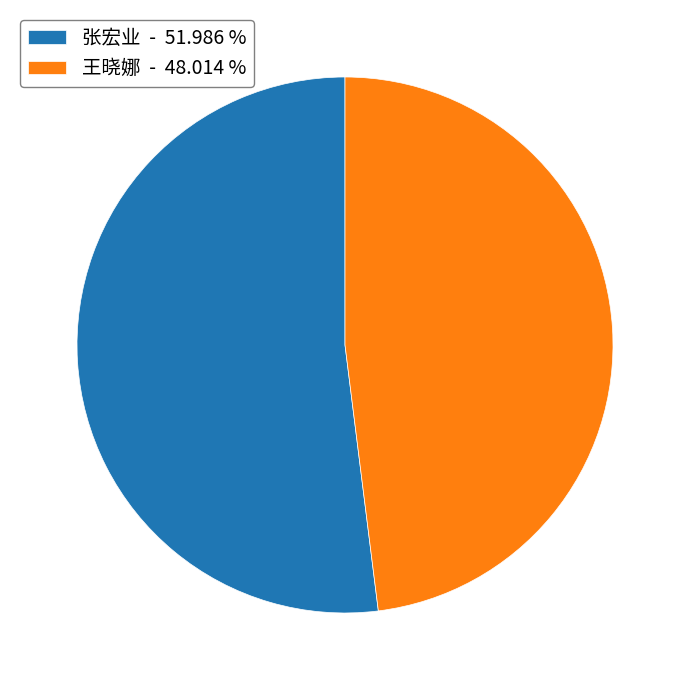

Is there any slice that represents more than half of the pie?

Yes